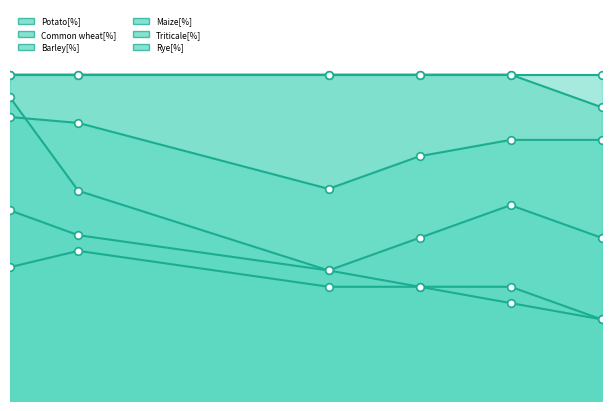

At how many categories does at least one series exceed 75?

6